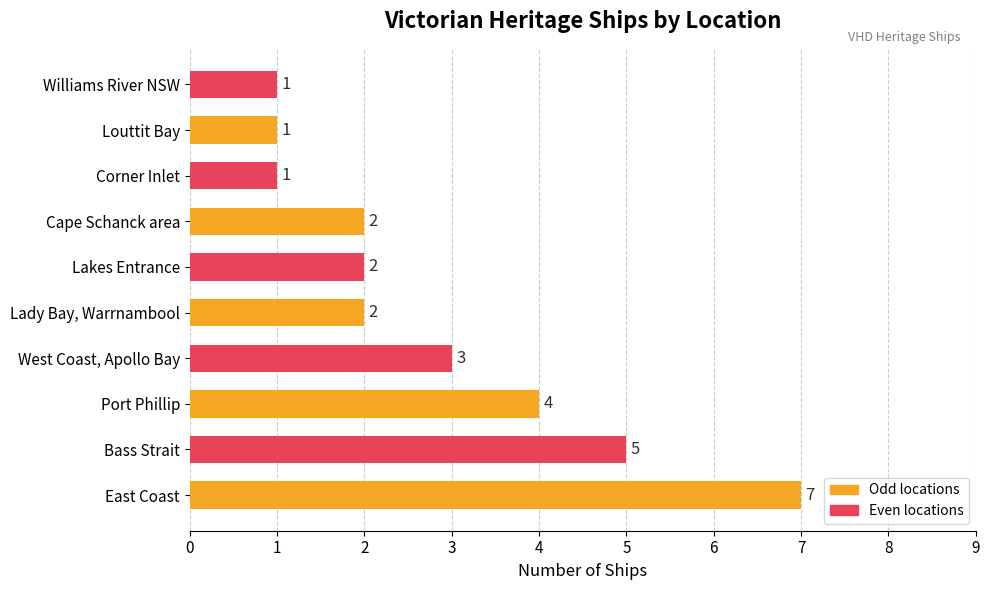

Count the values in the range 1 to 4.

8